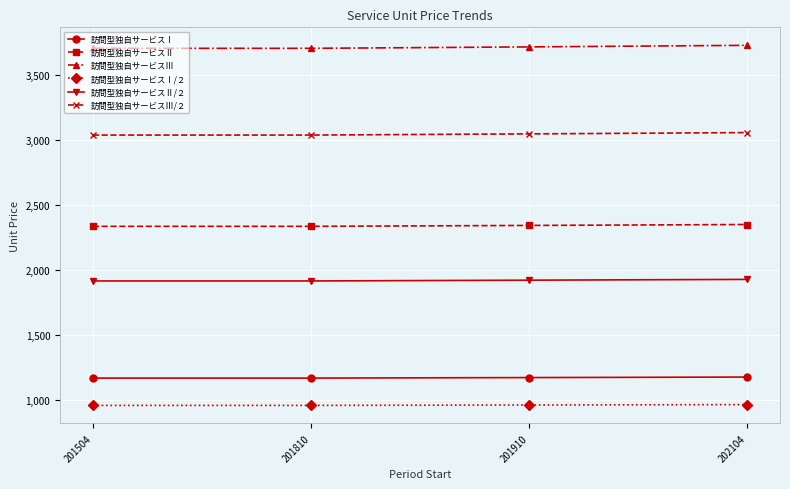

What is the value of the 訪問型独自サービスⅡ/２ point at the 4th from the left?

1927